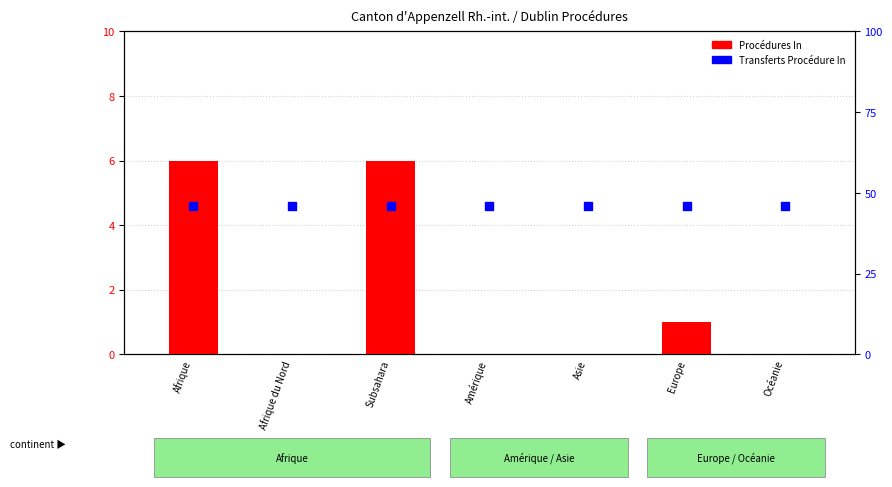

What are all the series names shown in the legend?

Procédures In, Transferts Procédure In